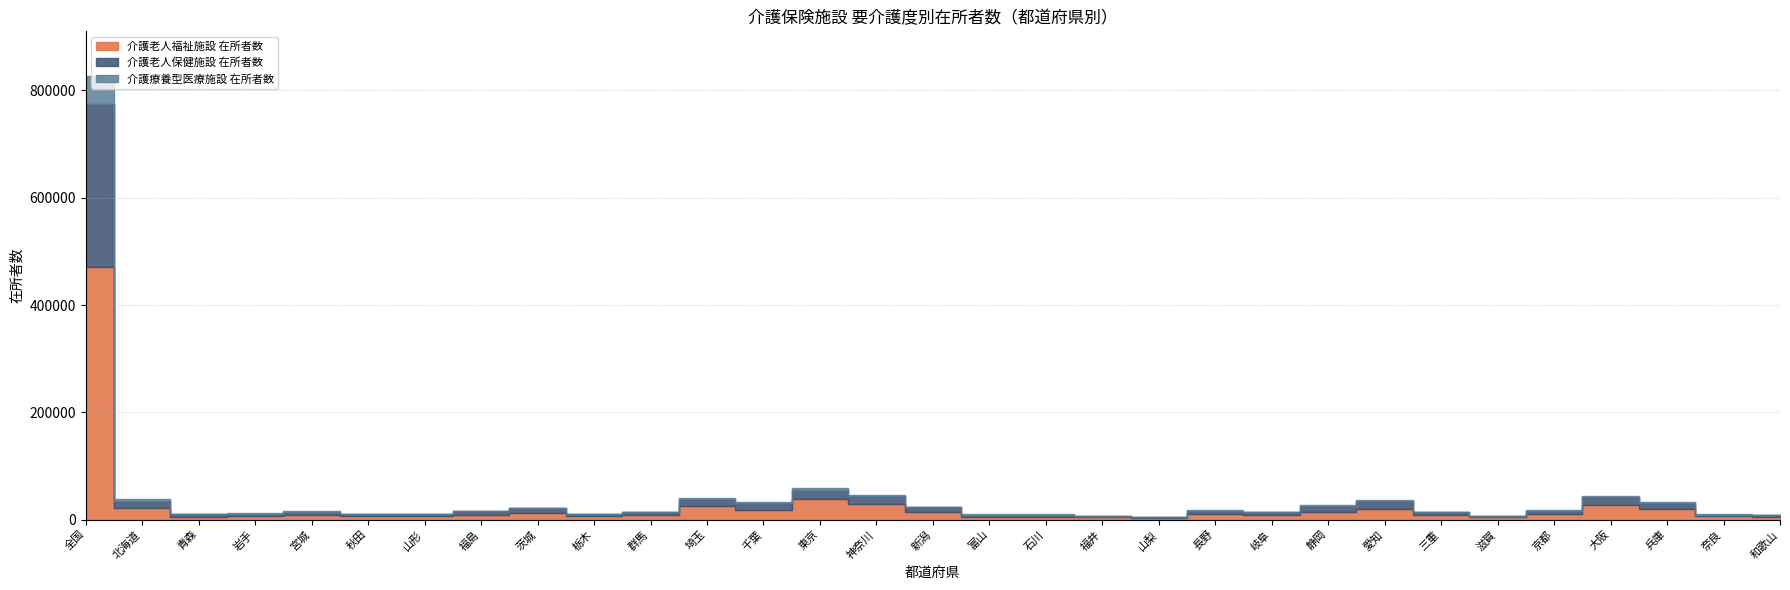

True or false: 介護老人福祉施設 在所者数 and 介護療養型医療施設 在所者数 cross at least once.

False